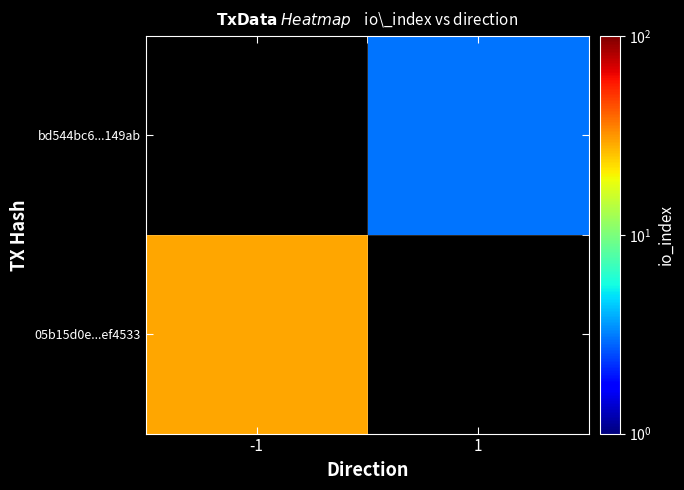

Between 1 and -1, which is larger?

-1